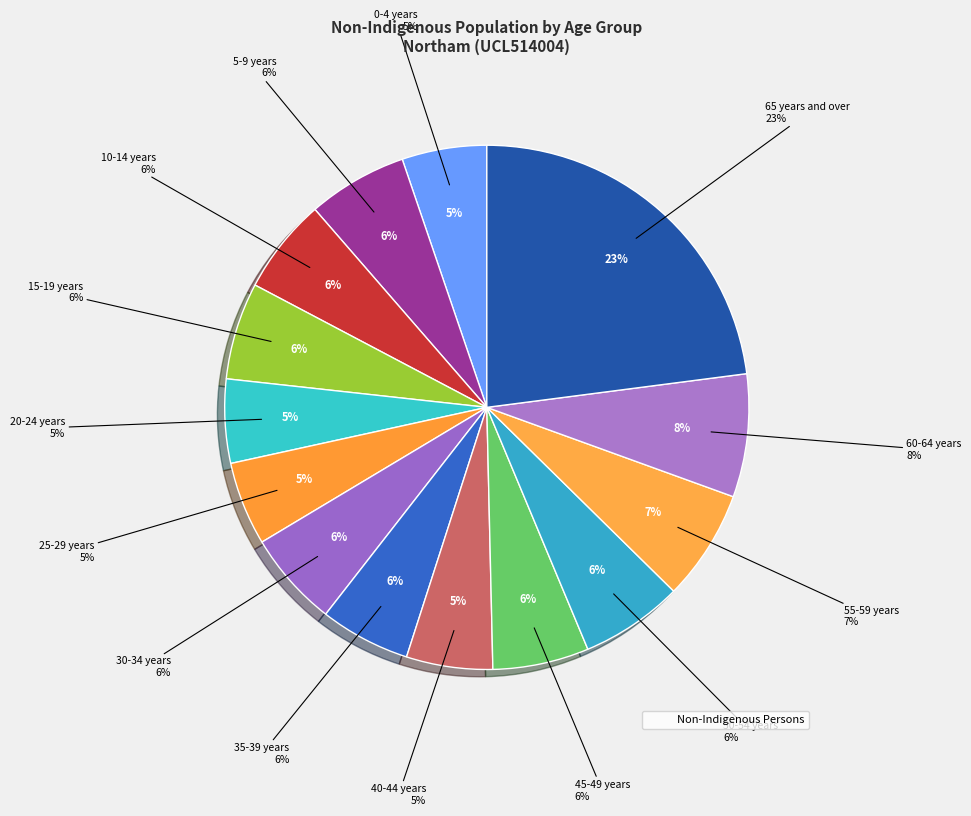

Combined, do 45-49 years and 5-9 years account for over 50%?

No